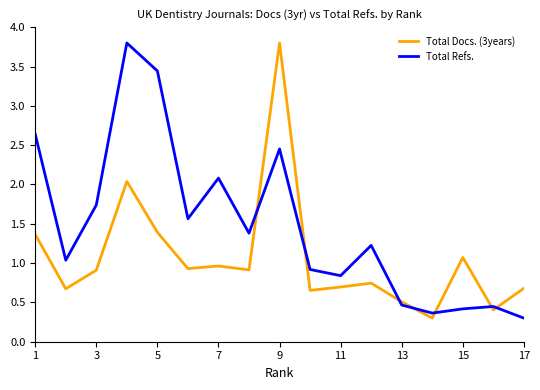

Which series has the largest total across all categories?

Total Refs.